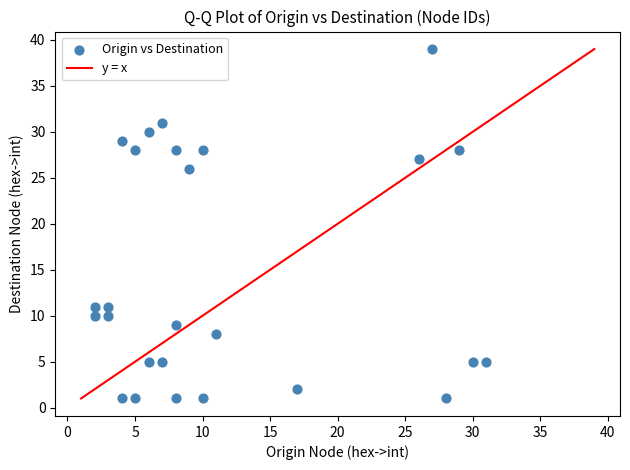

What is the range of Y values (max minus min)?

38